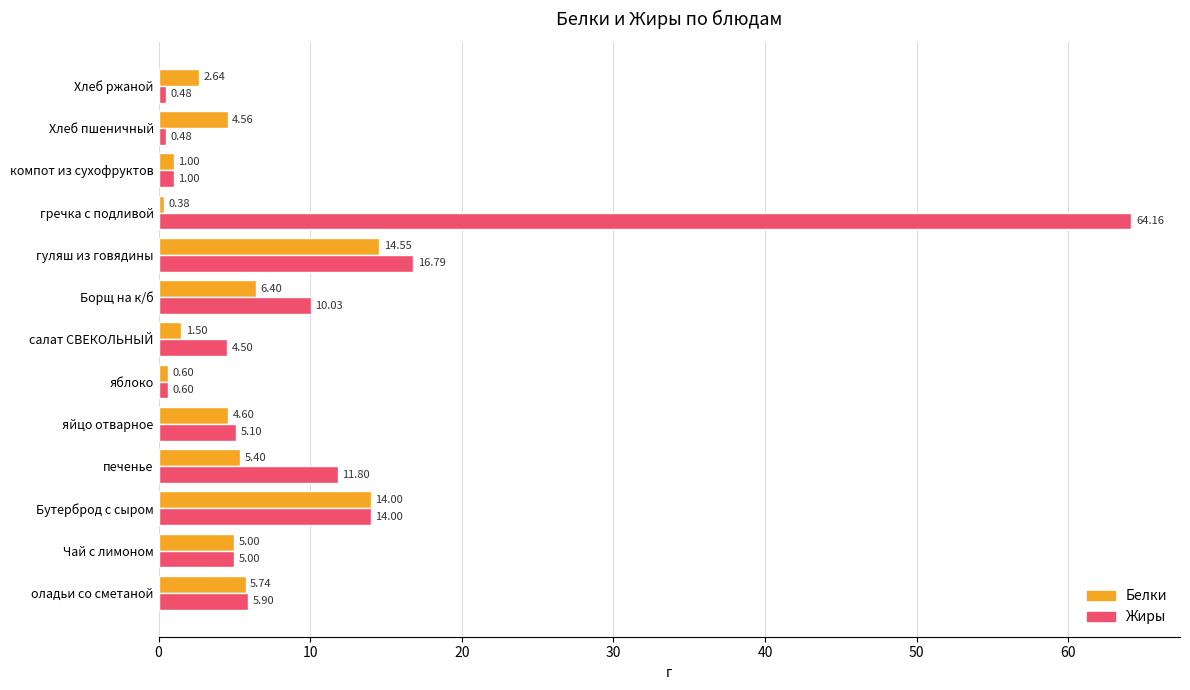

At which label is Белки closest to 7?

Борщ на к/б